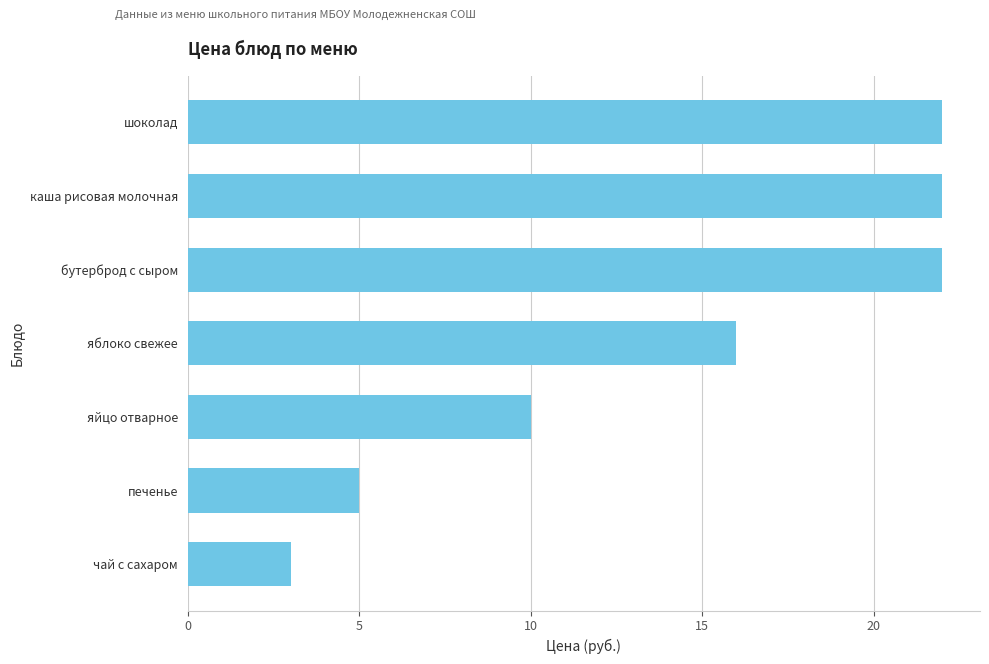

What is the value of the 2nd bar from the top?

22